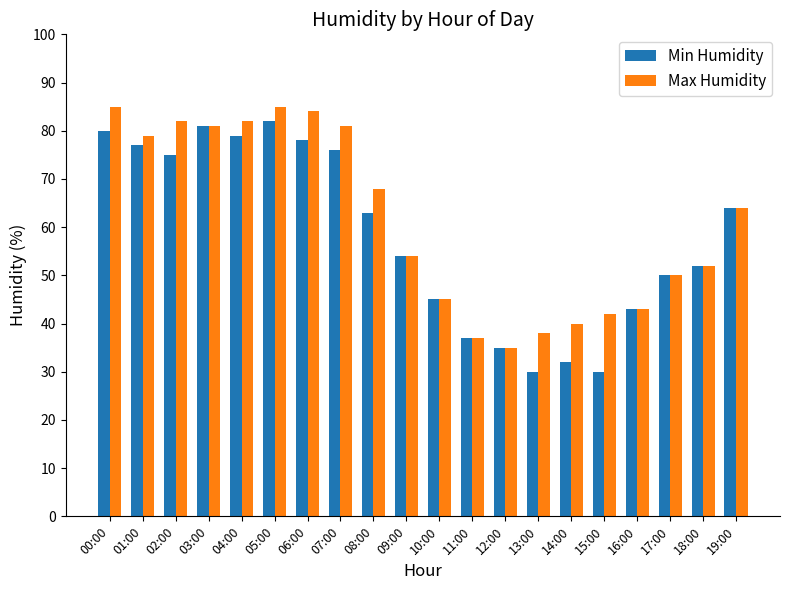

Does the chart contain stacked bars?

No